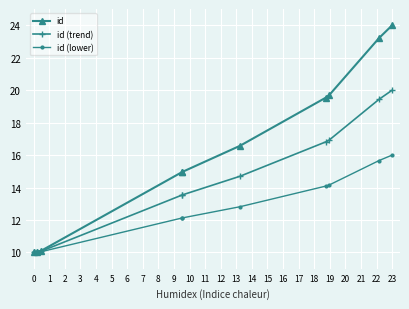

Which series has the largest range (max minus min)?

id